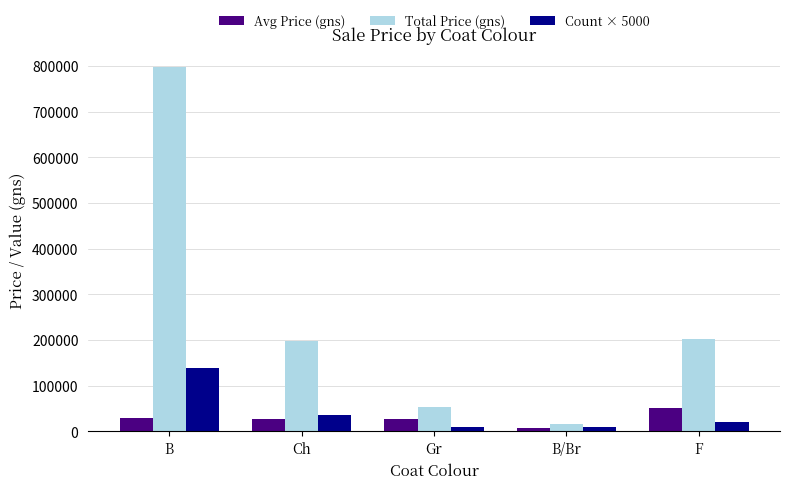

The Total Price (gns) series shows 288285 at Ch. True or false?

False